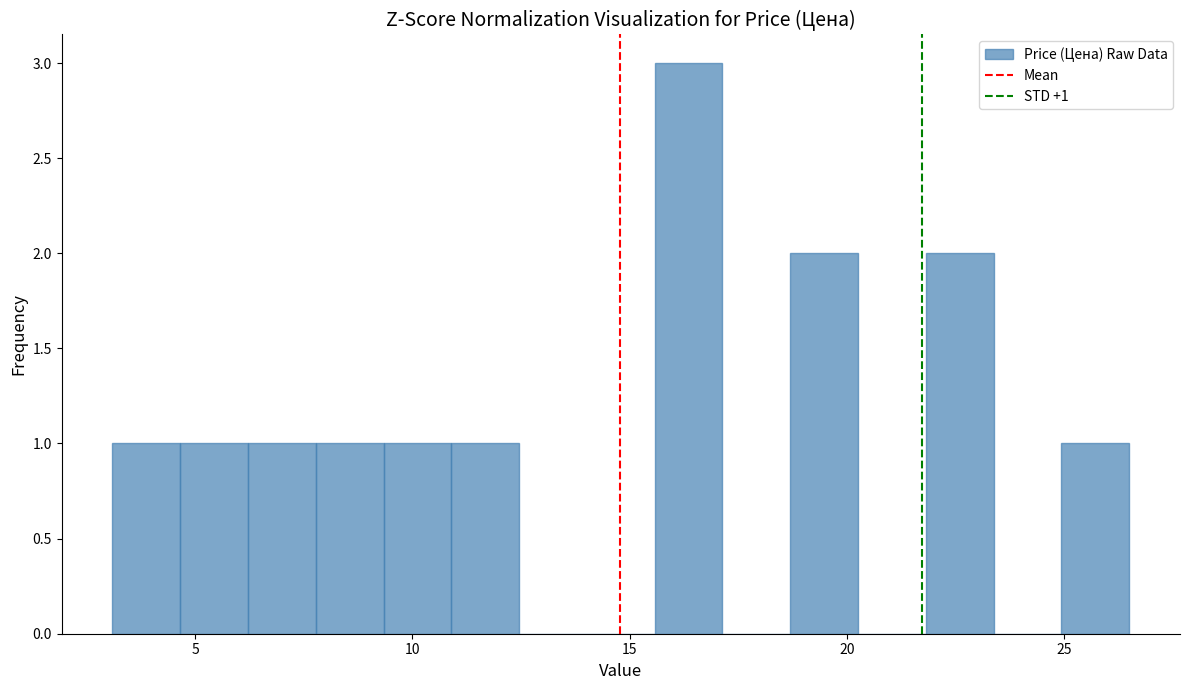

Around what value on the x-axis is the tallest bar? Give the approximate position of its centre, as read against the axis.

16.5